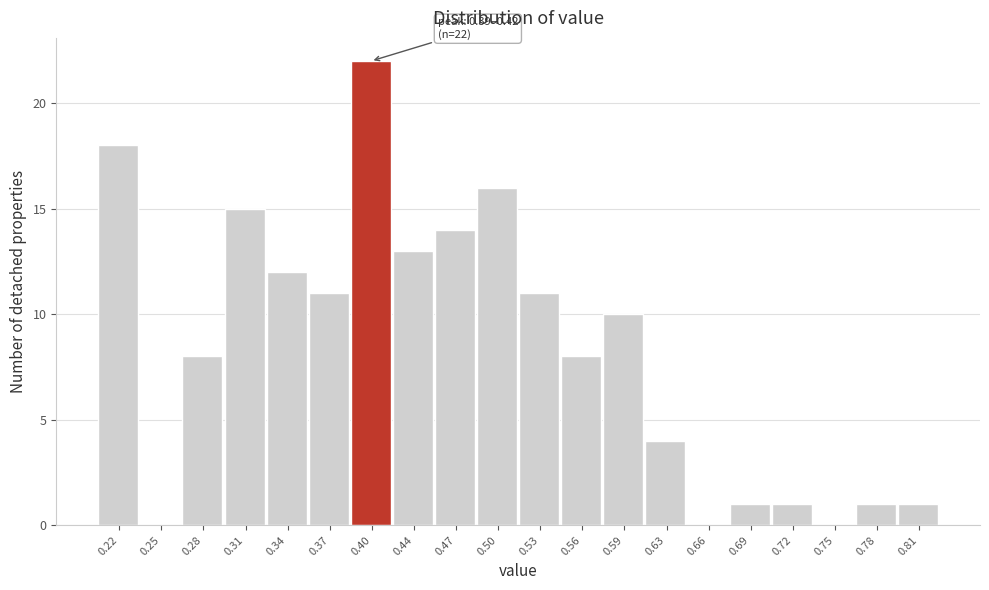

Which range on the x-axis has the tallest bar?

0.390 to 0.420